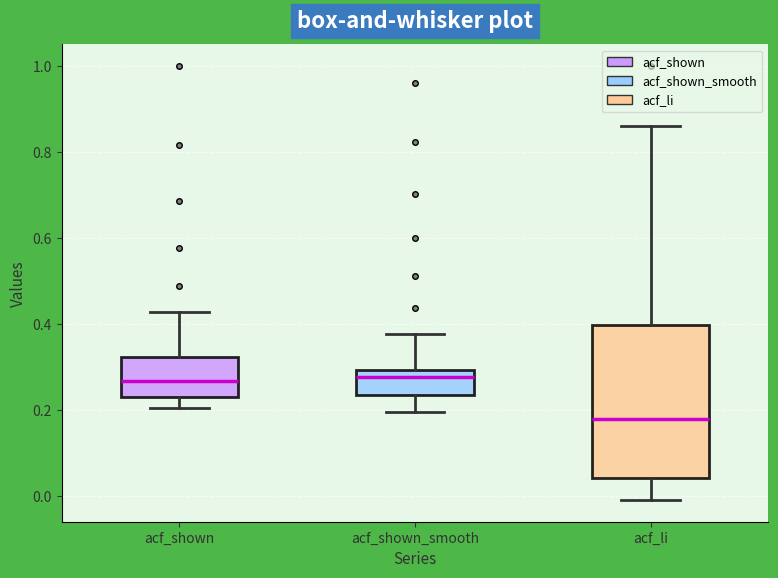

Where does the upper whisker of the box for acf_shown end on the y-axis? The values are not printed on the chart, so give them approximately, as read against the axis.

0.42